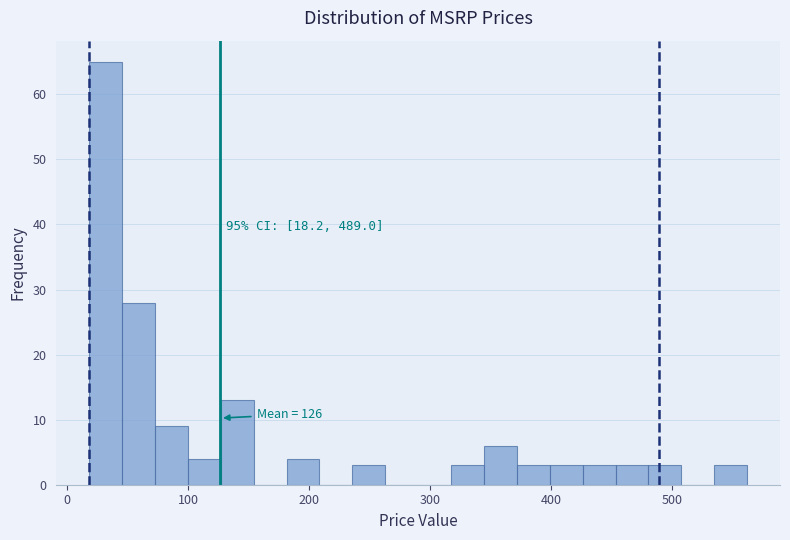

Around what value on the x-axis is the tallest bar? Give the approximate position of its centre, as read against the axis.

30